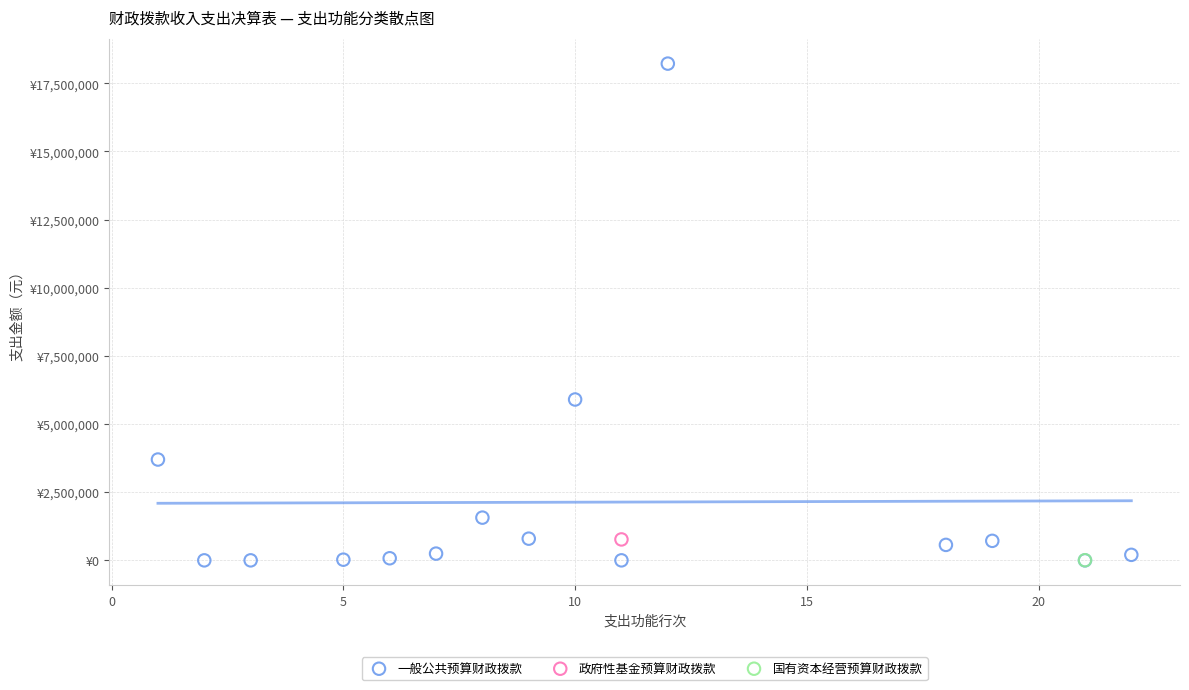

What are all the series names shown in the legend?

一般公共预算财政拨款, 政府性基金预算财政拨款, 国有资本经营预算财政拨款